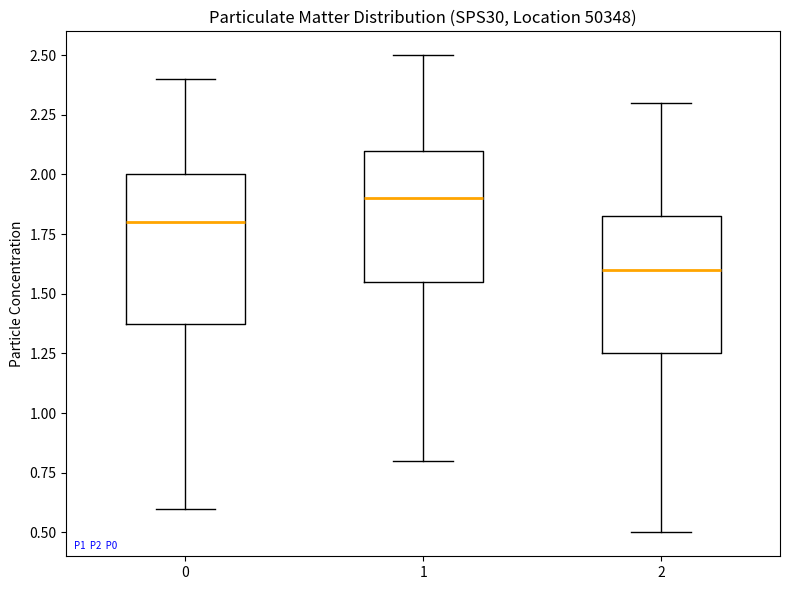

Where does the median line of the box at x = 0 sit on the y-axis? The values are not printed on the chart, so give them approximately, as read against the axis.

1.80